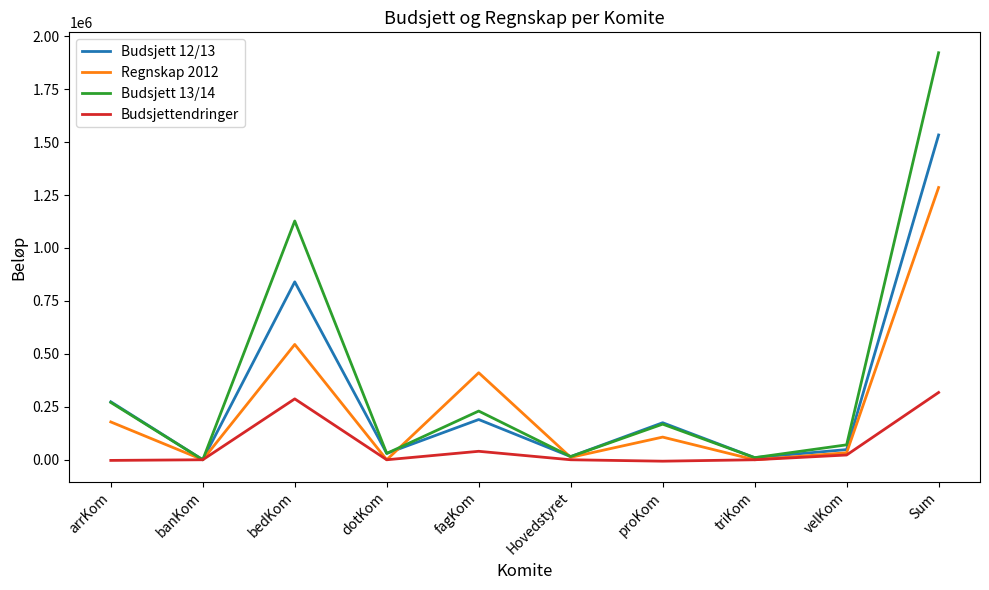

True or false: Budsjett 12/13 has a value of 190000.0 at fagKom.

True